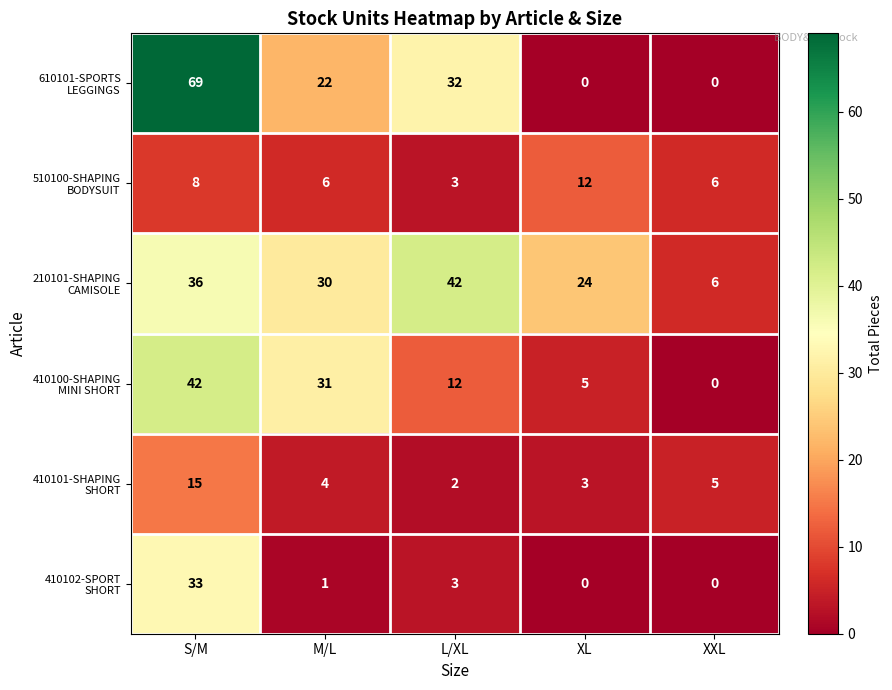

What is the difference between the highest and lowest values at XL?

24